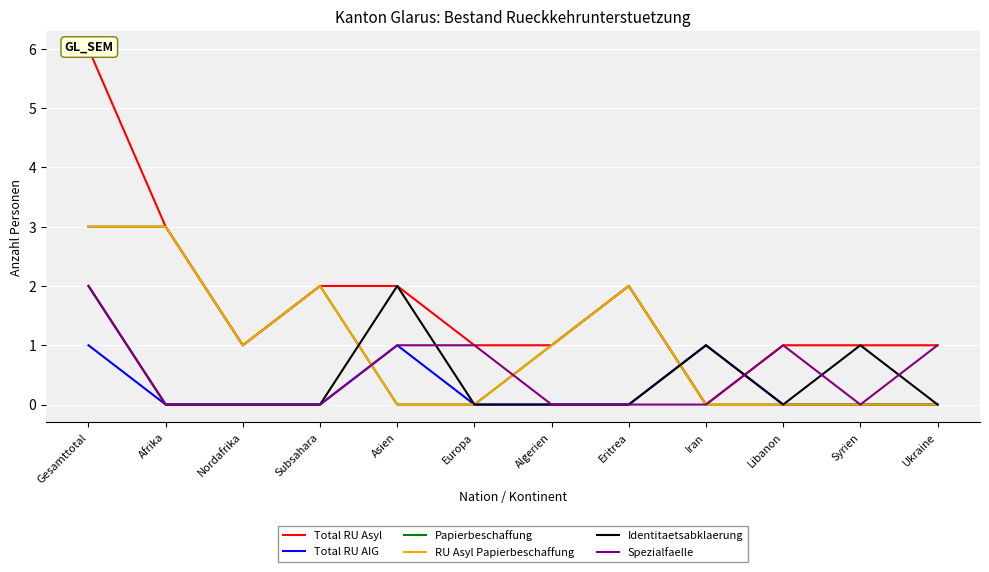

How many values in RU Asyl Papierbeschaffung are above zero?

6